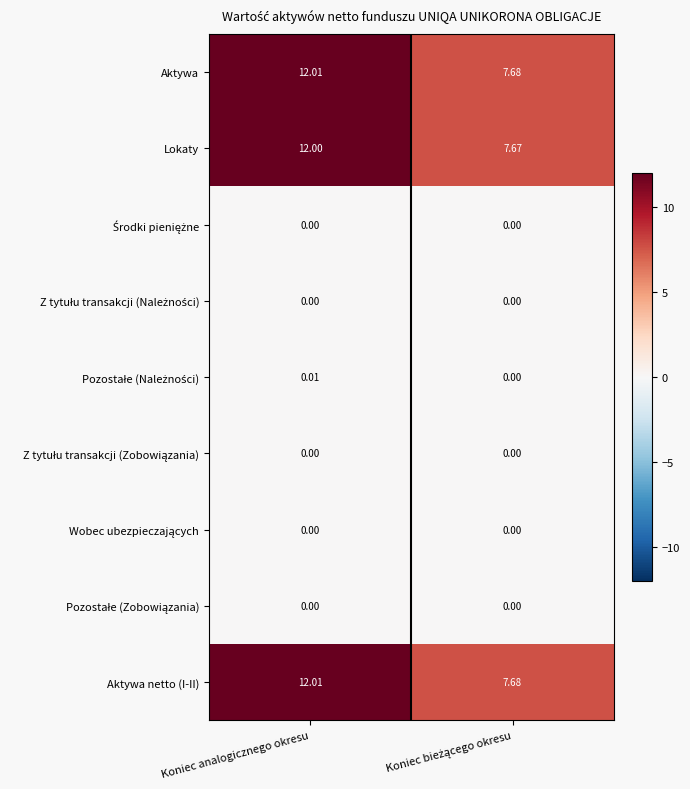

At which category is the sum across all series the highest?

Koniec analogicznego okresu